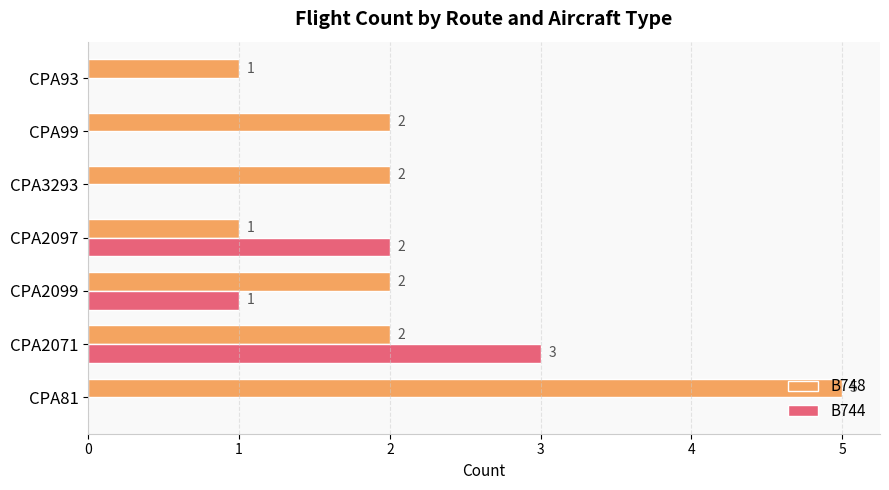

What is the total value across all series at CPA2099?

3